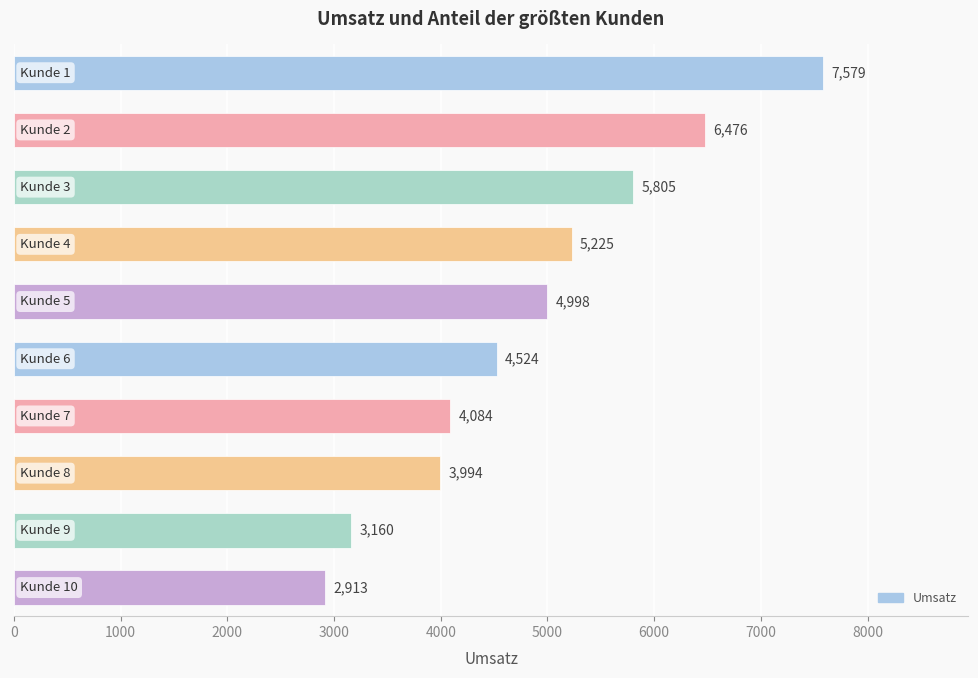

What is the difference between the maximum and minimum values?

4666